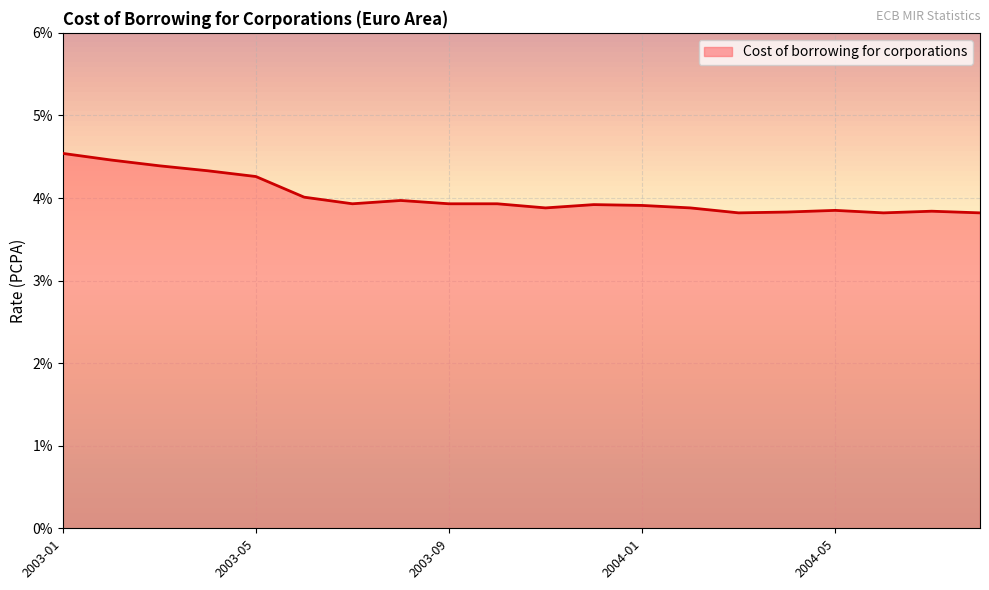

What is the greatest value displayed?

4.5